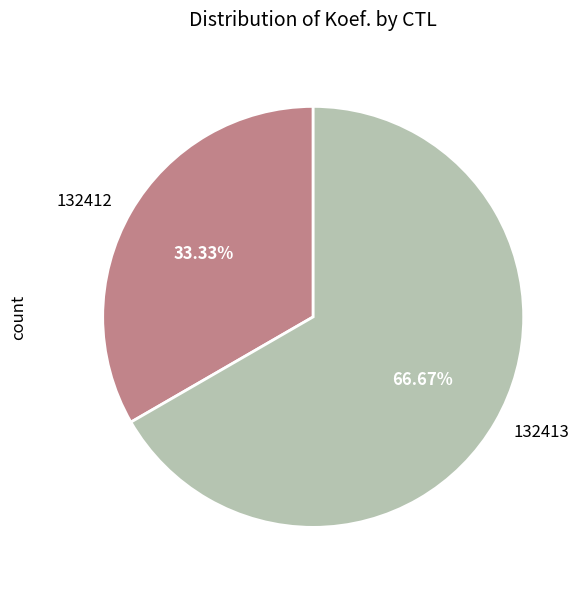

Rank the categories by value from lowest to highest.

132412, 132413